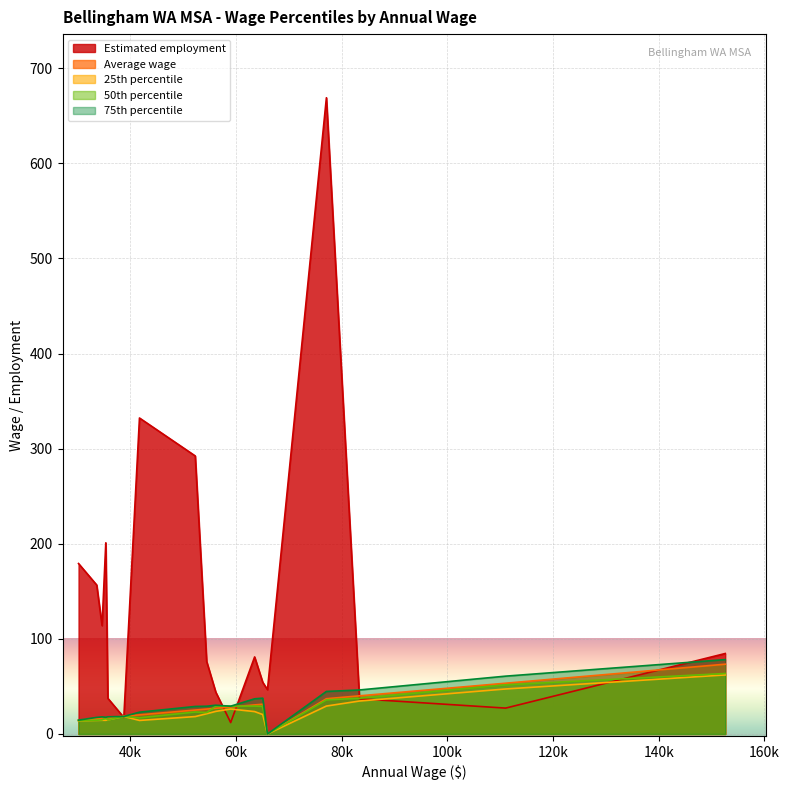

What are all the series names shown in the legend?

Estimated employment, Average wage, 25th percentile, 50th percentile, 75th percentile